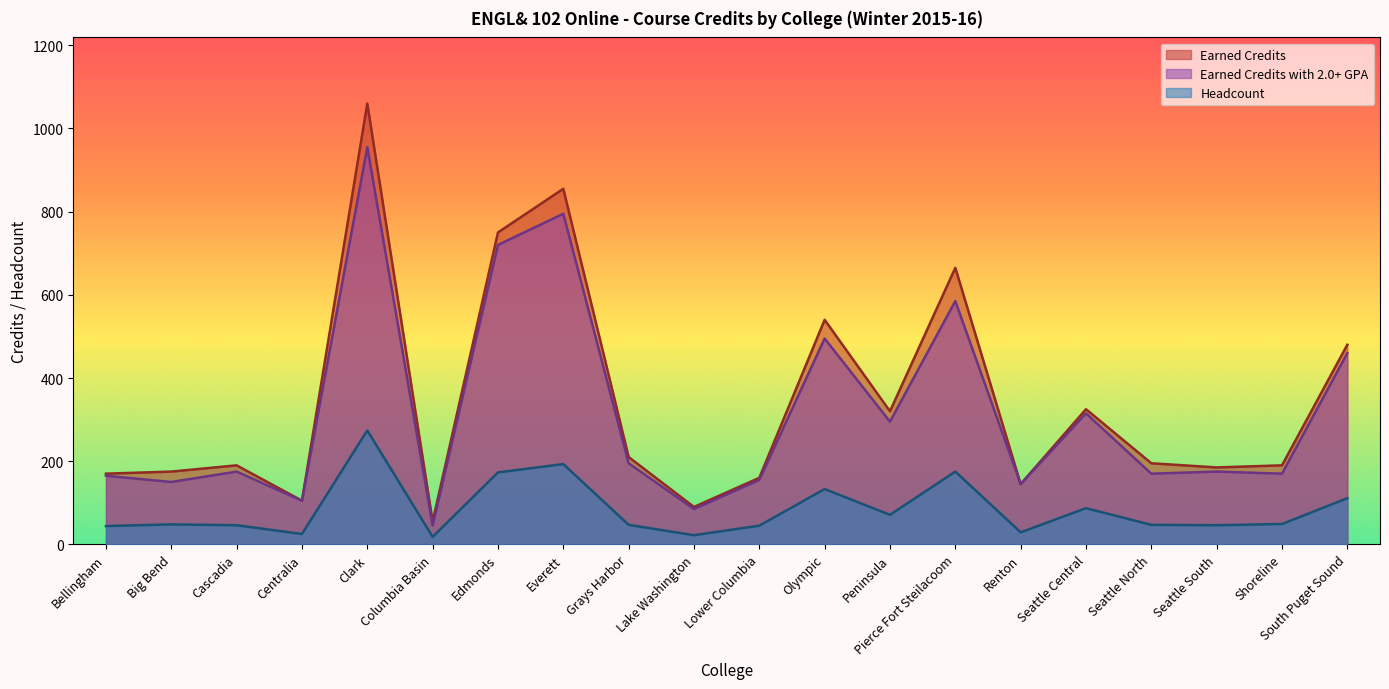

What are all the series names shown in the legend?

Earned Credits, Earned Credits with 2.0+ GPA, Headcount